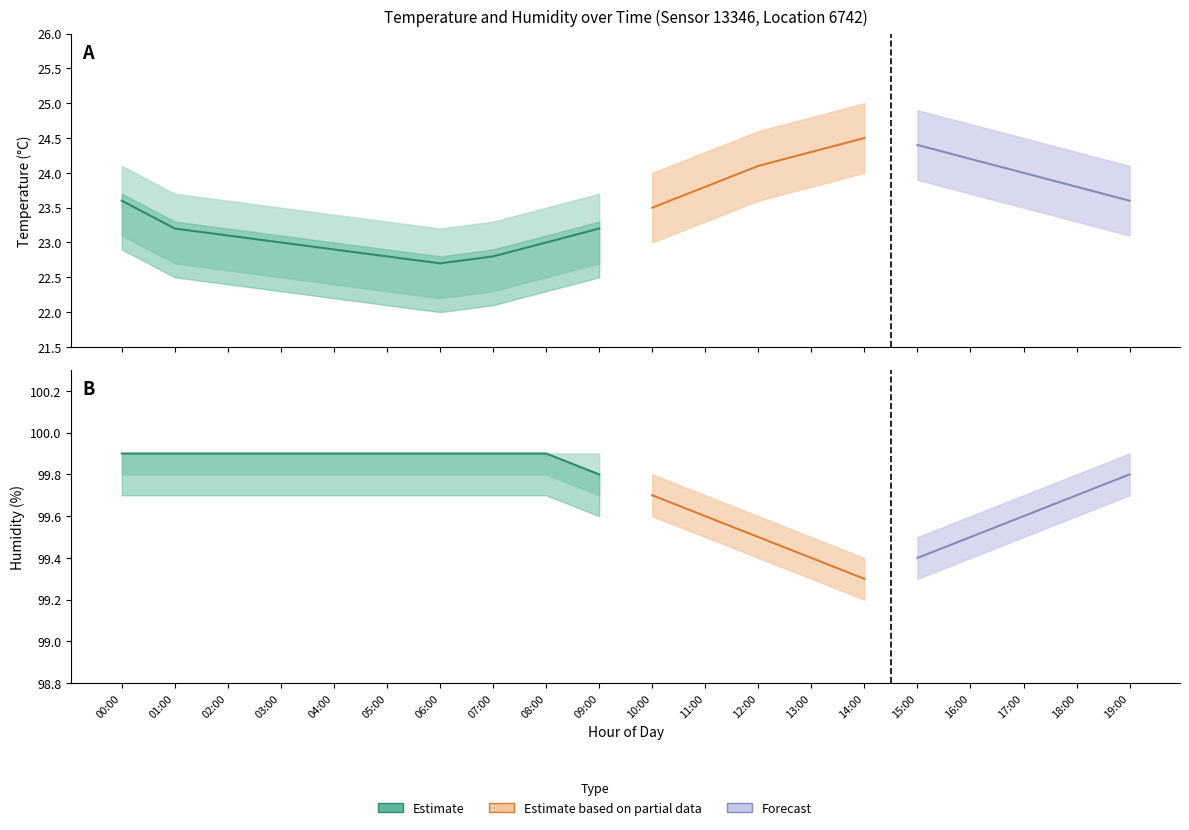

Rank the series by their maximum value, from lowest to highest.

temperature_lower, temperature, temperature_upper, humidity_lower, humidity, humidity_upper